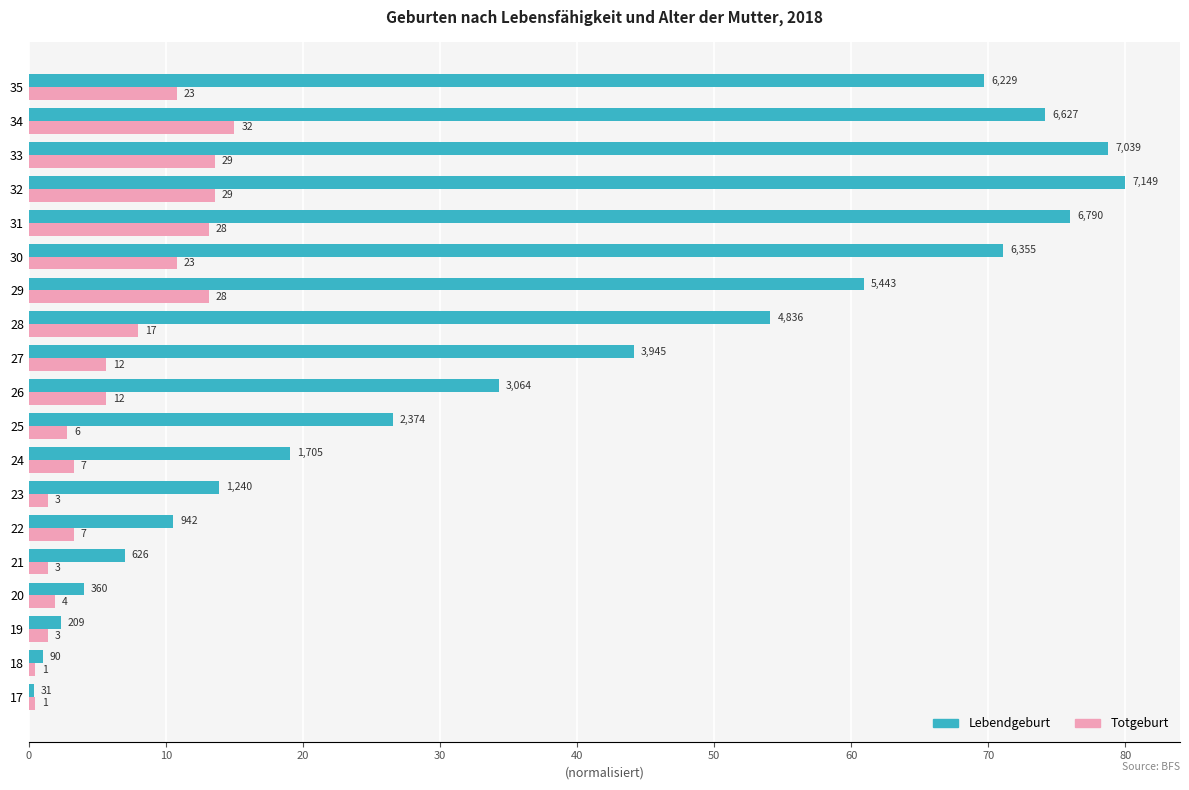

What are all the series names shown in the legend?

Lebendgeburt, Totgeburt